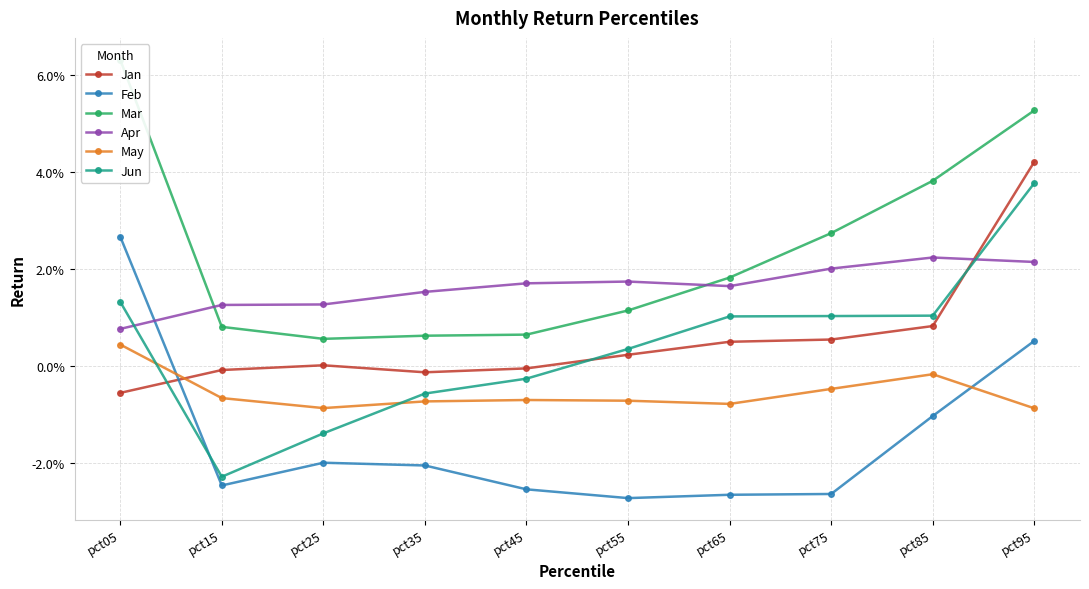

What is the total value across all series at pct05?

0.1